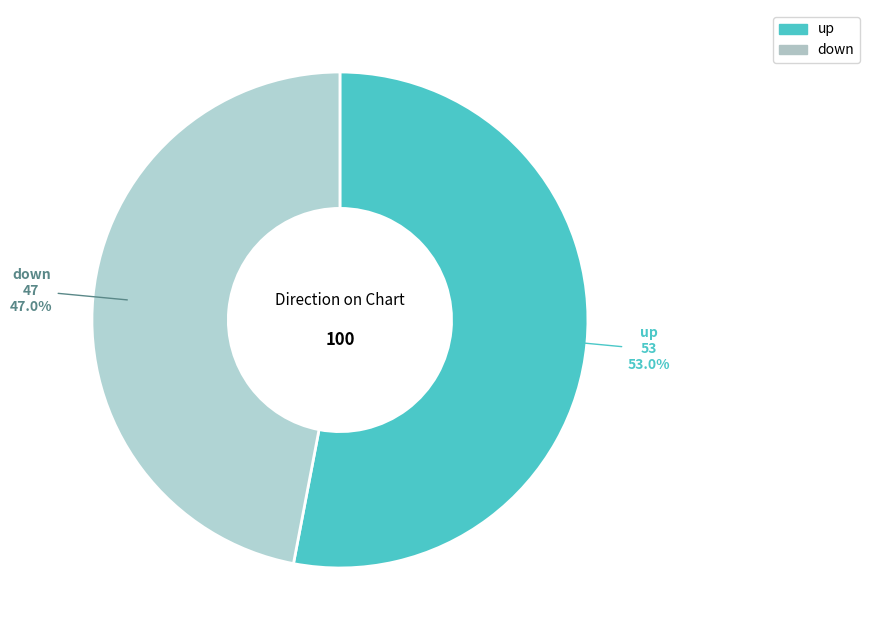

What percentage is the down slice, to the nearest percent?

47%